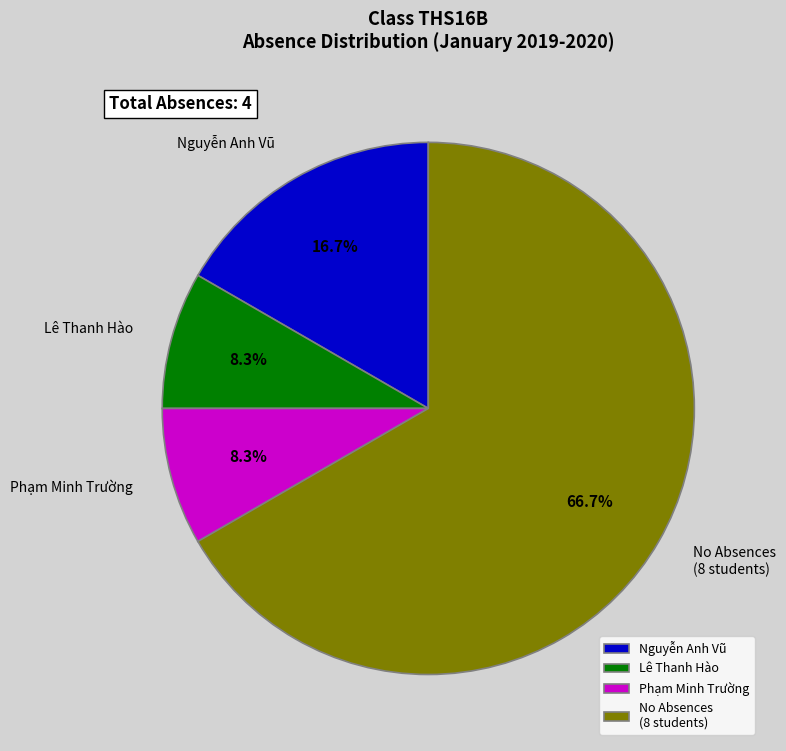

Which slice is the largest?

No Absences (8 students)